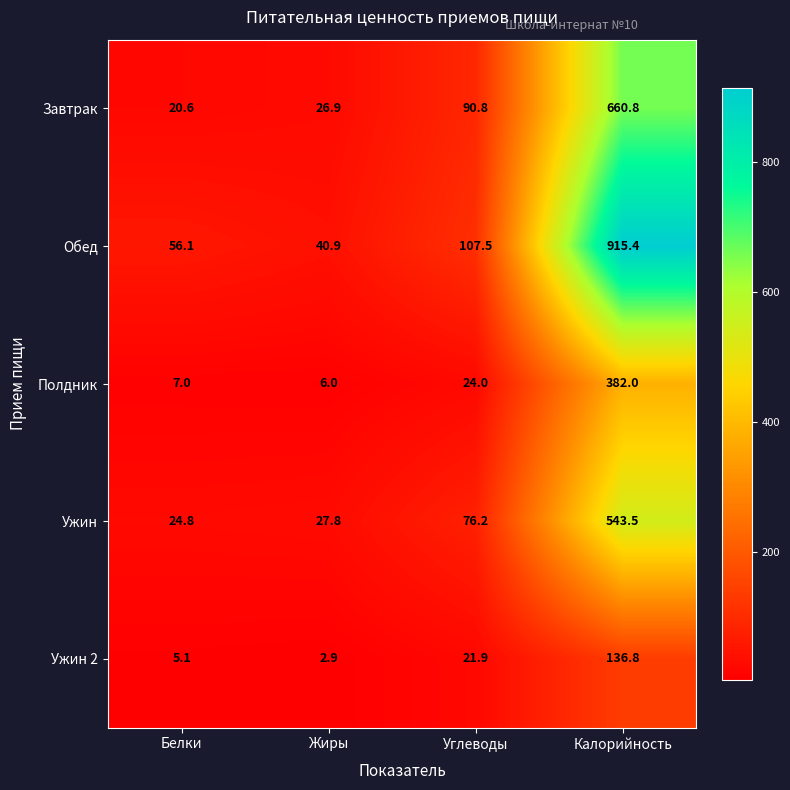

What is the difference between the second highest and second lowest values in the Ужин series?

48.4